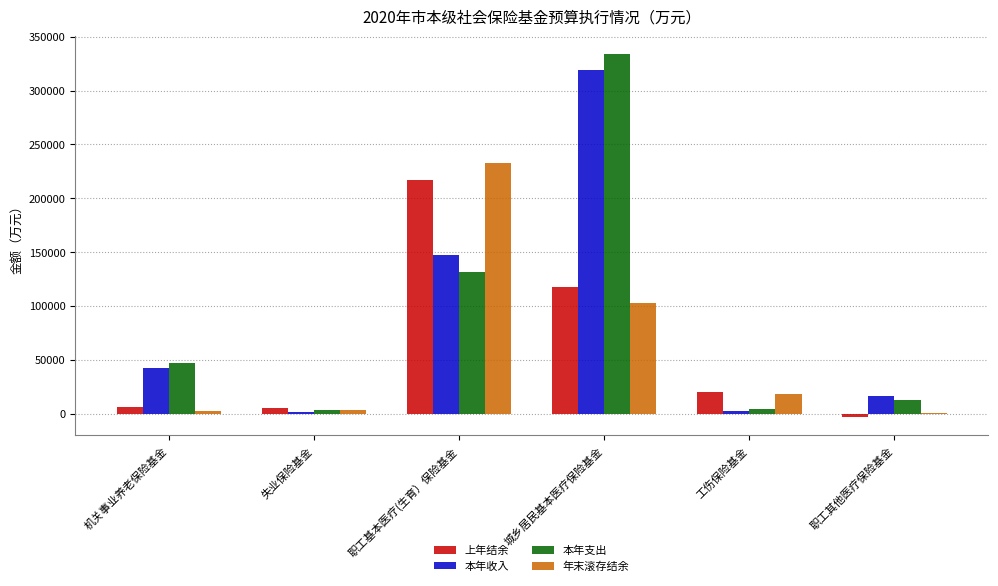

What is the greatest value displayed?

333530.9